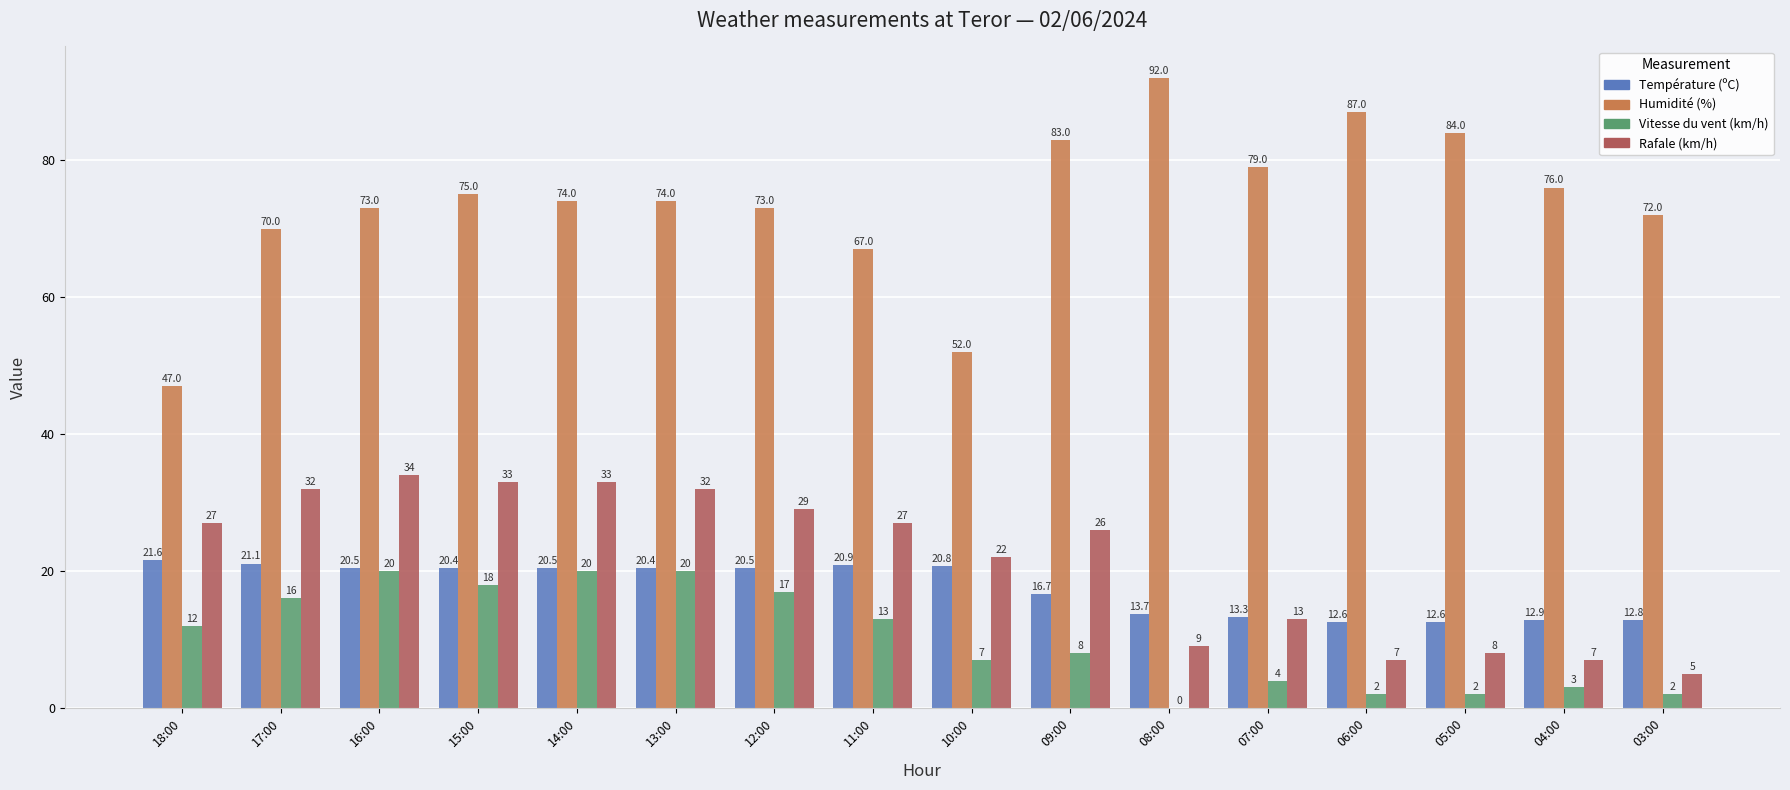

Is the value of Humidité (%) at 10:00 greater than the value of Température (ºC) at 14:00?

Yes